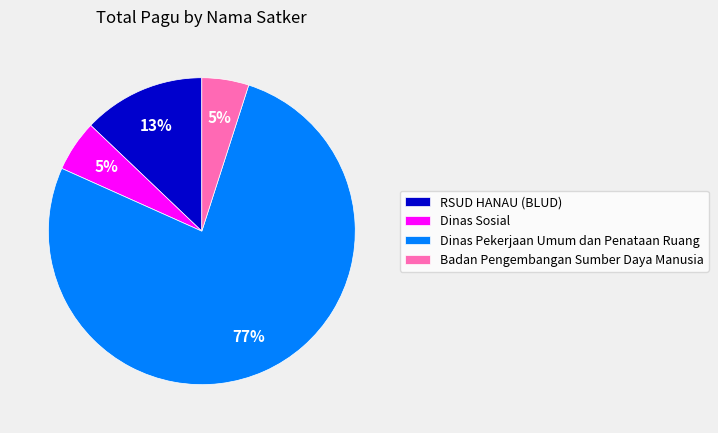

True or false: Badan Pengembangan Sumber Daya Manusia accounts for 15% of the total.

False